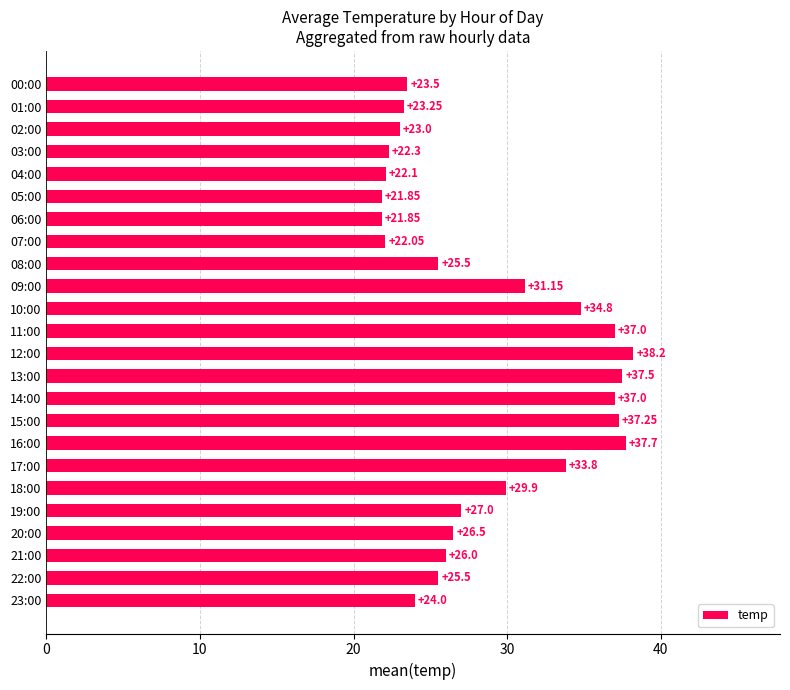

What is the sum of all values?

688.7